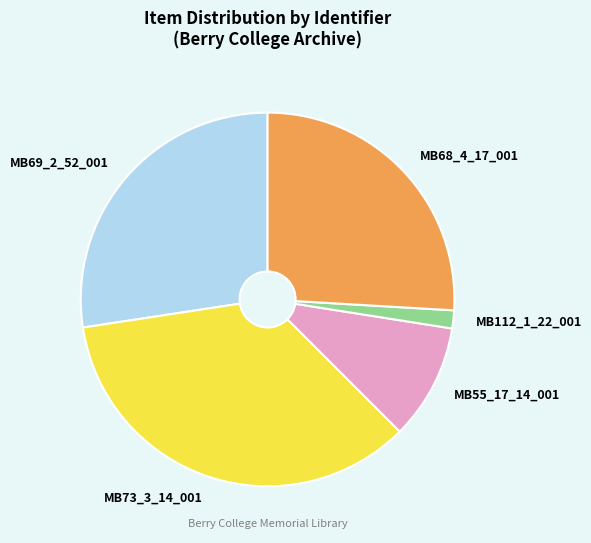

Is there a majority slice in this chart?

No